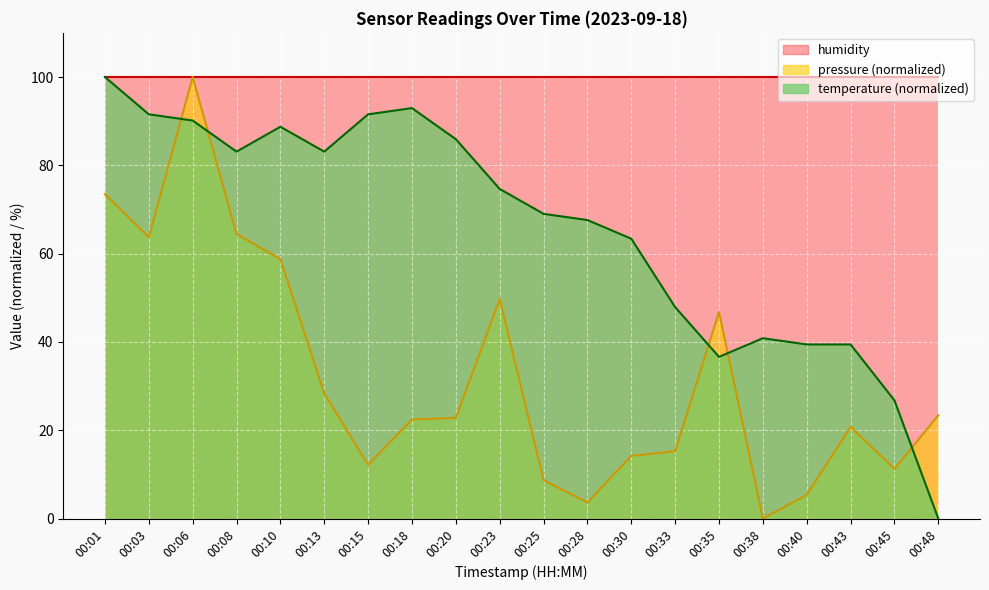

At 00:20, list the series in order from largest to smallest.

humidity, temperature (normalized), pressure (normalized)